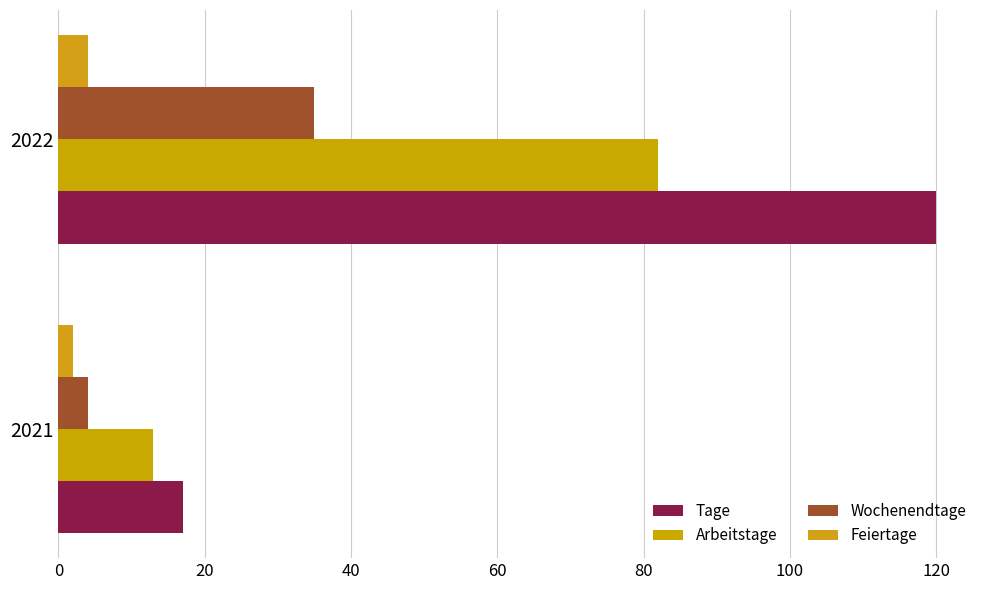

At which label does Feiertage reach its peak?

2022